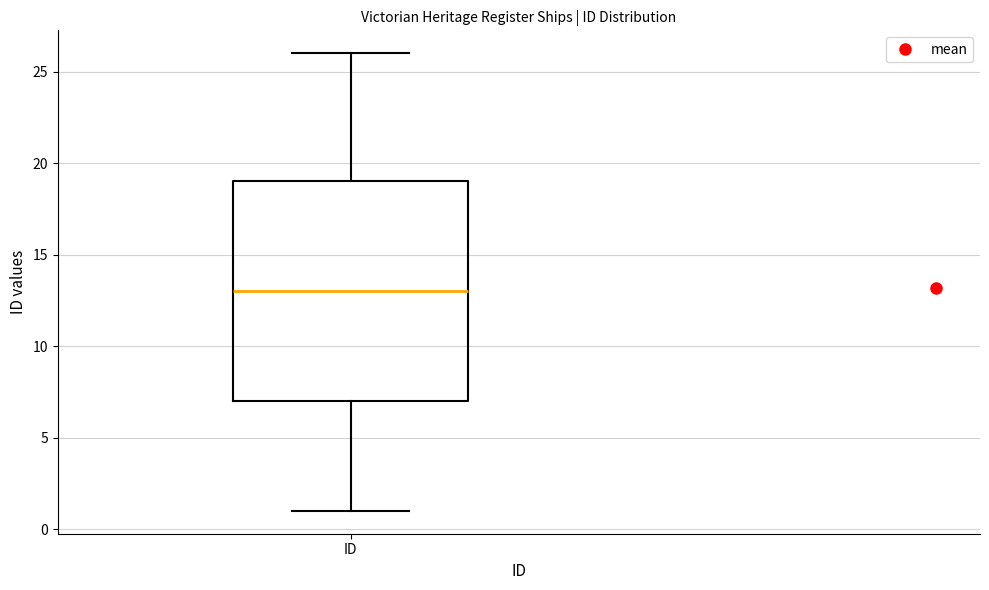

Transcribe this box plot: give where the median line is, the range the box spans, and where the two whiskers end, as read against the y-axis. The values are not printed on the chart, so give them approximately, as read against the axis.

median 13, box 7 to 19, whiskers 1 to 26